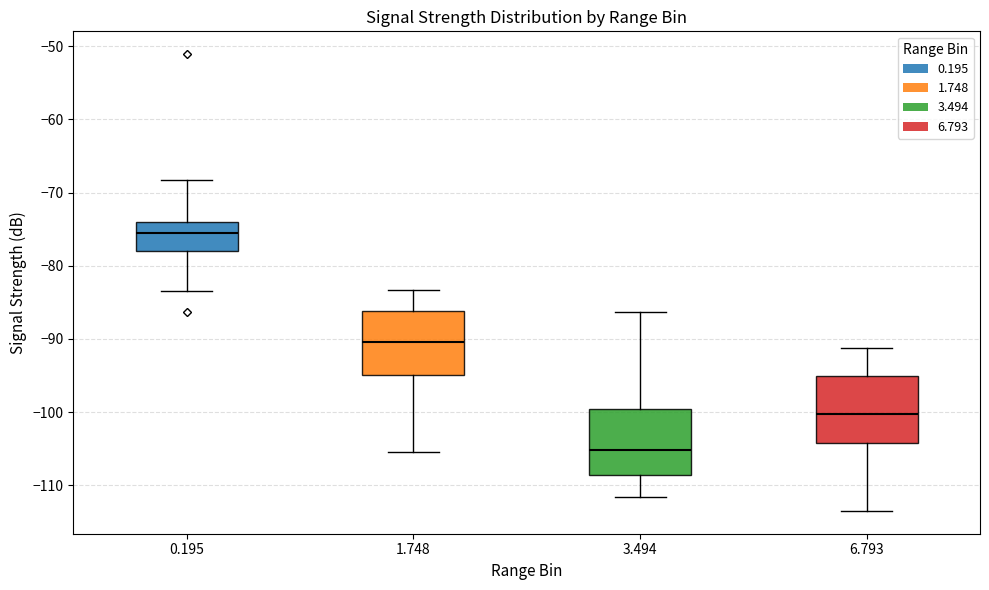

Reading left to right, read every box against the y-axis: the position of its median line, the range the box covers, and the ends of its whiskers. The values are not printed on the chart, so give them approximately, as read against the axis.

0.195: median -76, box -78 to -74, whiskers -83 to -68
1.748: median -90, box -95 to -86, whiskers -105 to -83
3.494: median -105, box -109 to -100, whiskers -112 to -86
6.793: median -100, box -104 to -95, whiskers -113 to -91